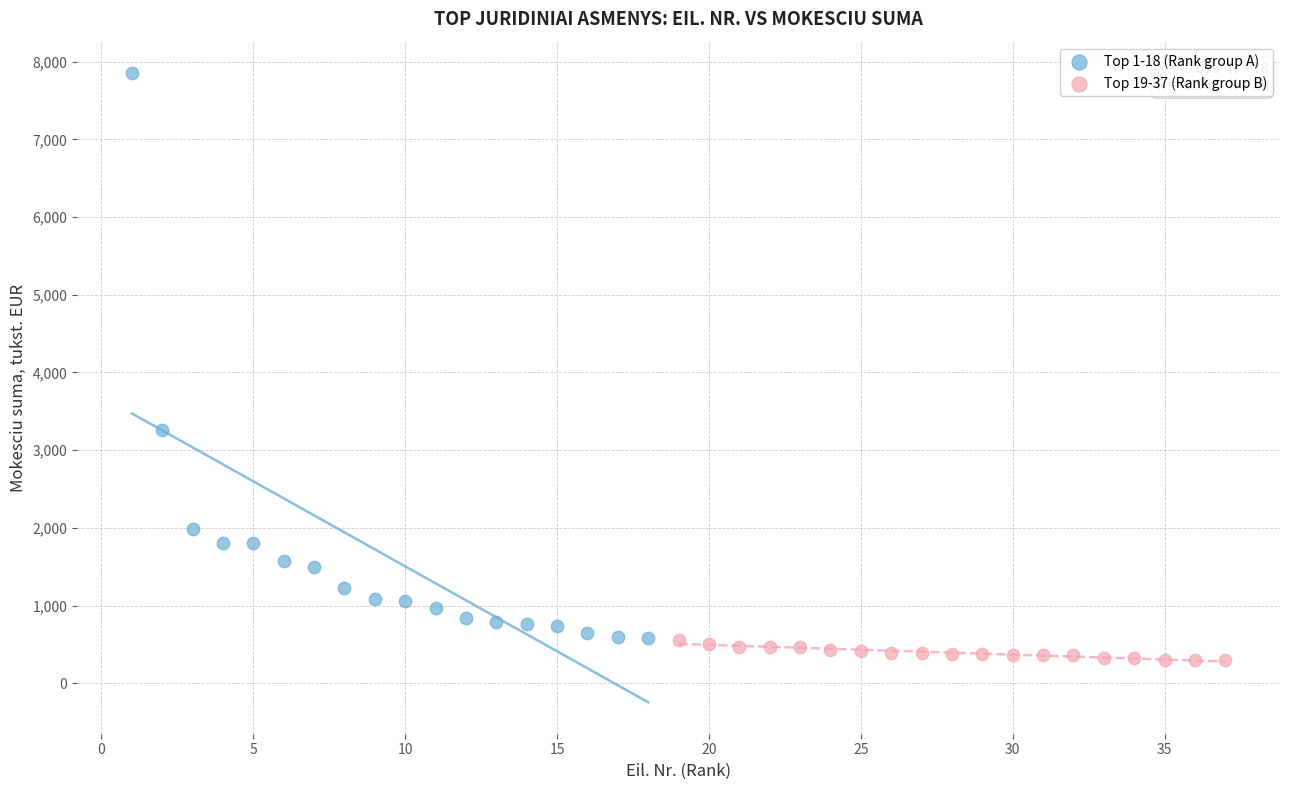

Which series contains the lowest Y value?

Top 19-37 (Rank group B)